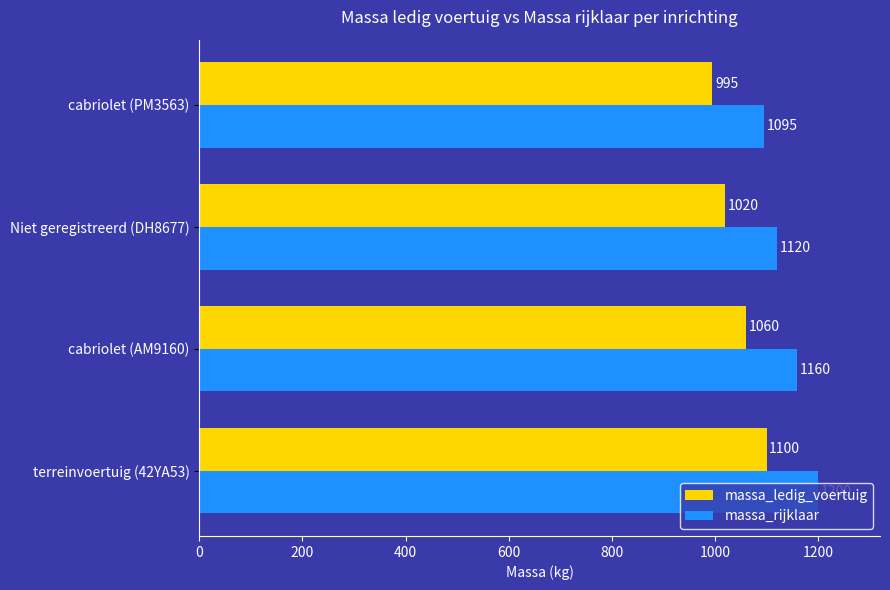

Which category has the lowest value in the massa_rijklaar series?

cabriolet (PM3563)